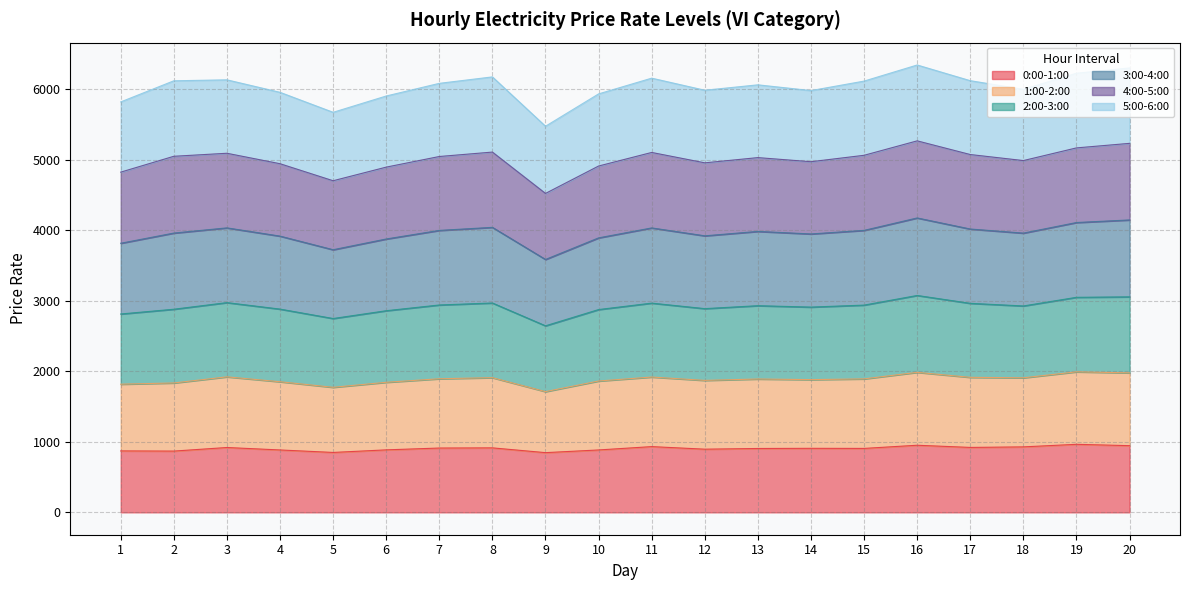

The value of 0:00-1:00 at 19 is 1484.7. True or false?

False